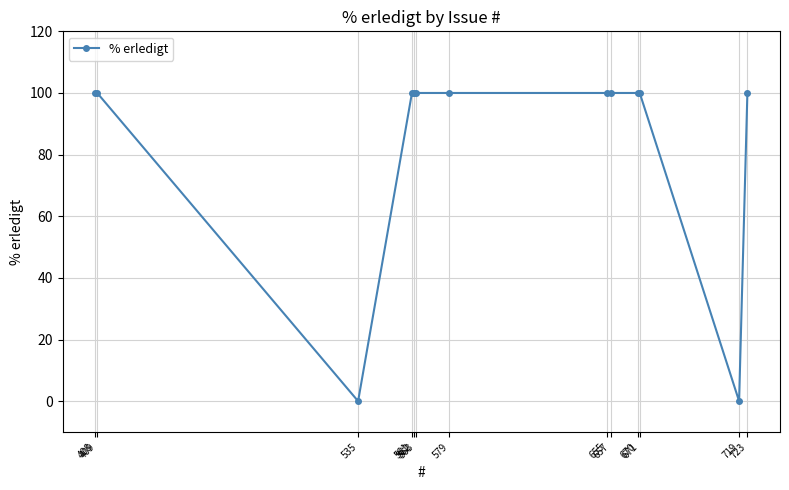

How many positive values are there?

11